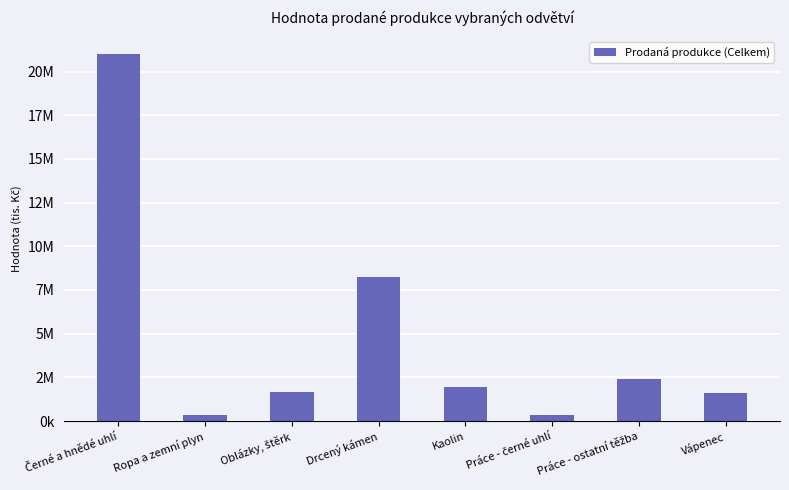

Does the chart contain any negative values?

No